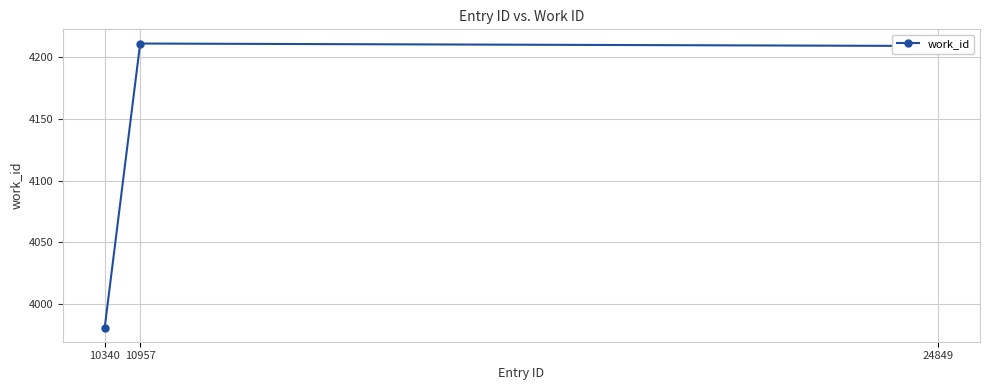

What is the difference between the values at 10957 and 24849?

2